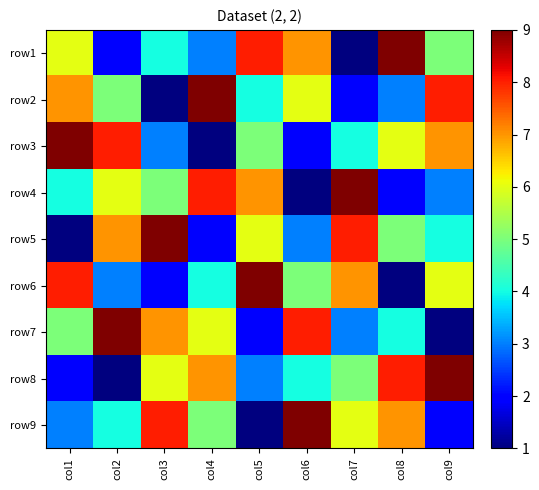

Between col4 and col9, which is larger?

col9